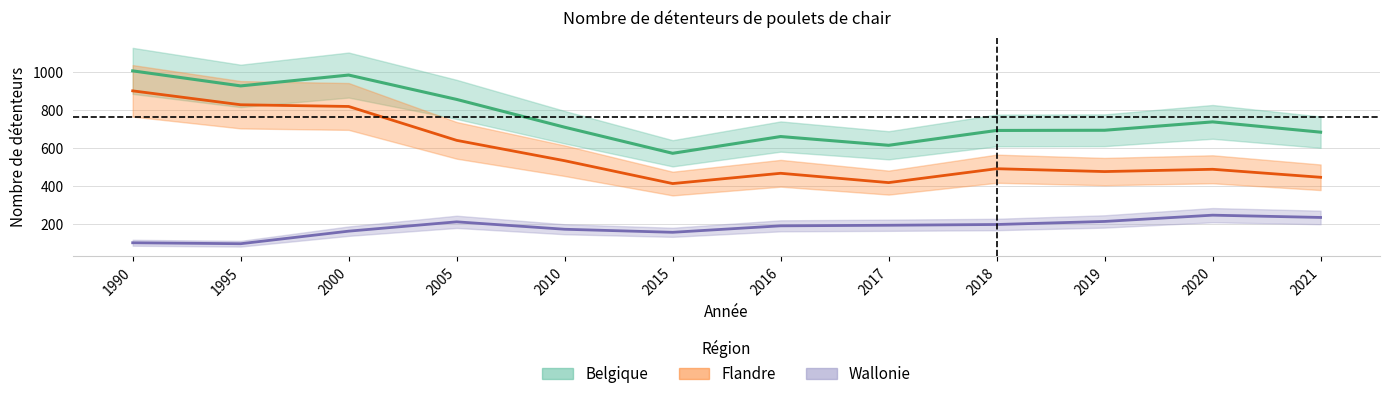

Reading right to left, transcribe all the data shown in this chart.

Wallonie: 2021=237	2020=249	2019=216	2018=200	2017=196	2016=193	2015=159	2010=175	2005=214	2000=165	1995=99	1990=104
Flandre: 2021=448	2020=490	2019=478	2018=493	2017=420	2016=469	2015=415	2010=535	2005=642	2000=820	1995=829	1990=902
Belgique: 2021=685	2020=739	2019=695	2018=694	2017=616	2016=662	2015=574	2010=711	2005=857	2000=985	1995=928	1990=1007